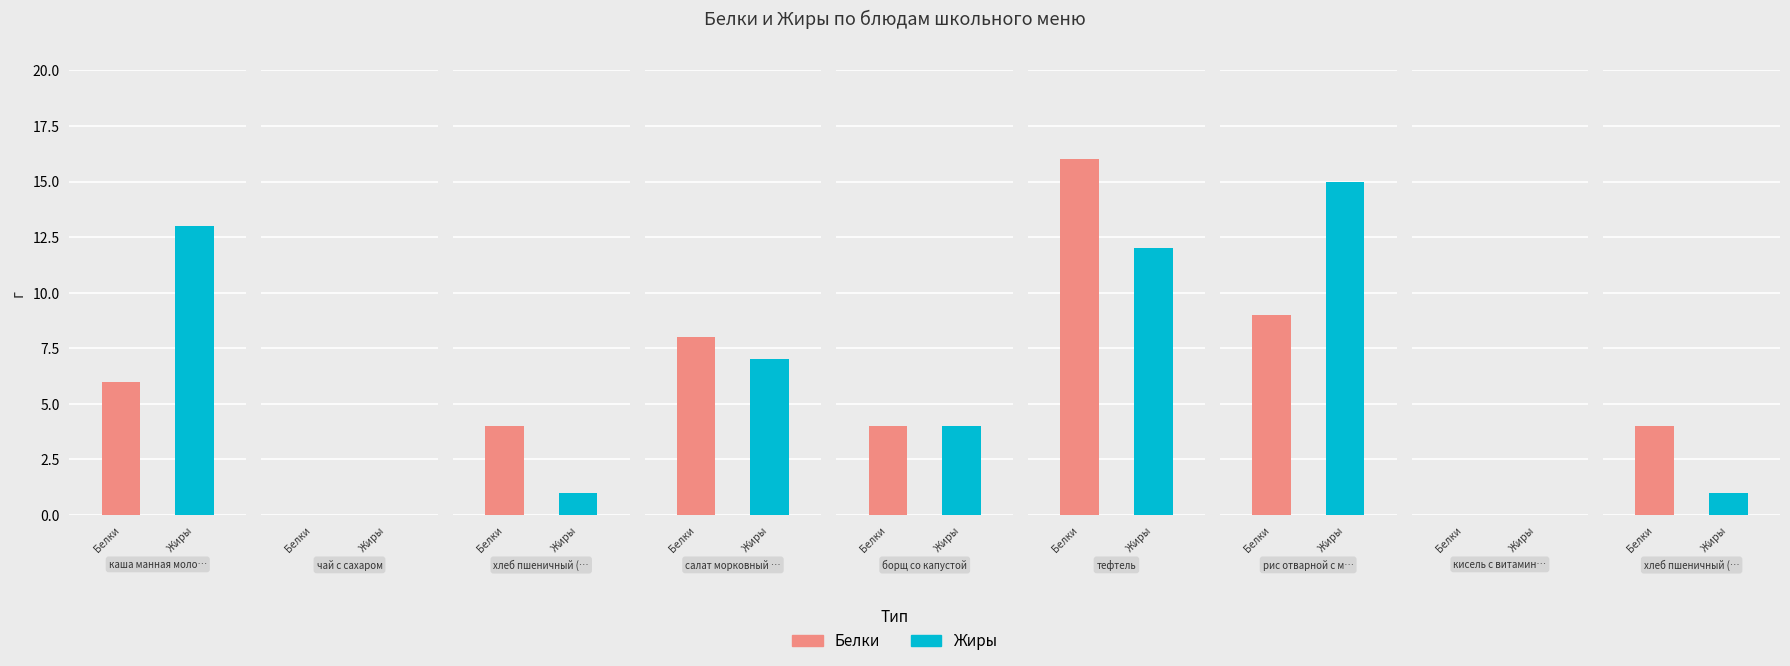

List the labels in order of Белки value, largest first.

тефтель, рис отварной с маслом, салат морковный витаминный, каша манная молочная, хлеб пшеничный (завтрак), борщ со капустой, хлеб пшеничный (обед), чай с сахаром, кисель с витамином С